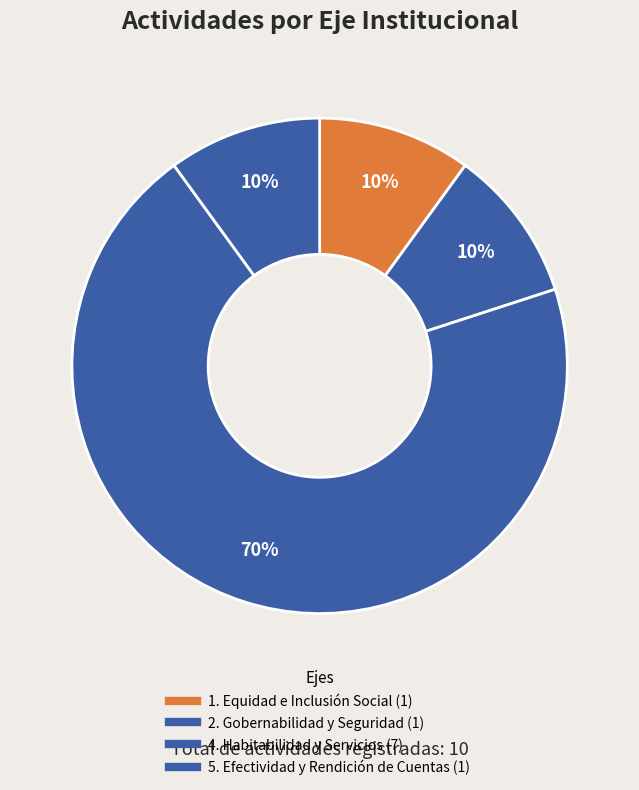

How many segments does this pie chart have?

4